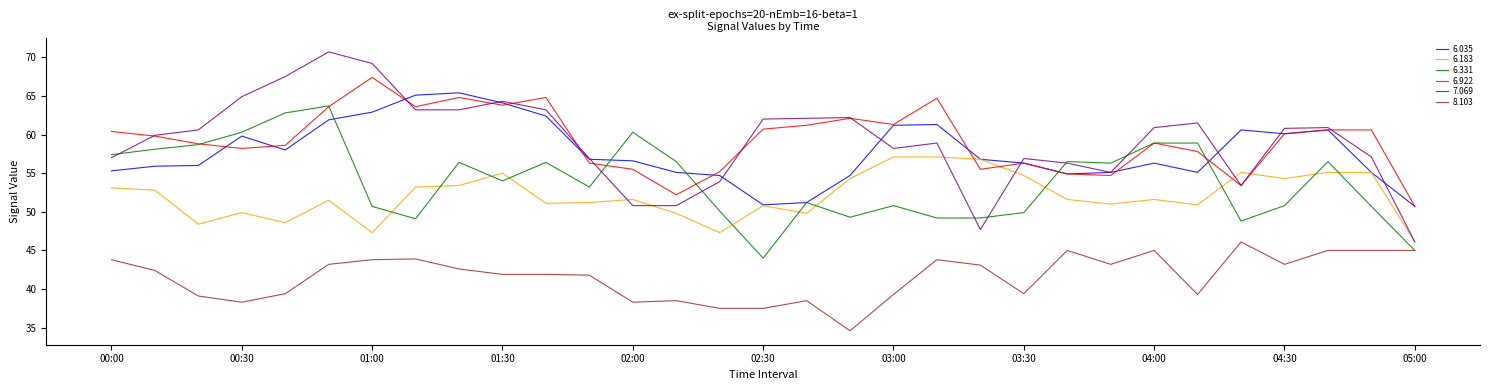

Rank the series by their maximum value, from highest to lowest.

7.069, 6.922, 6.035, 6.331, 6.183, 8.103